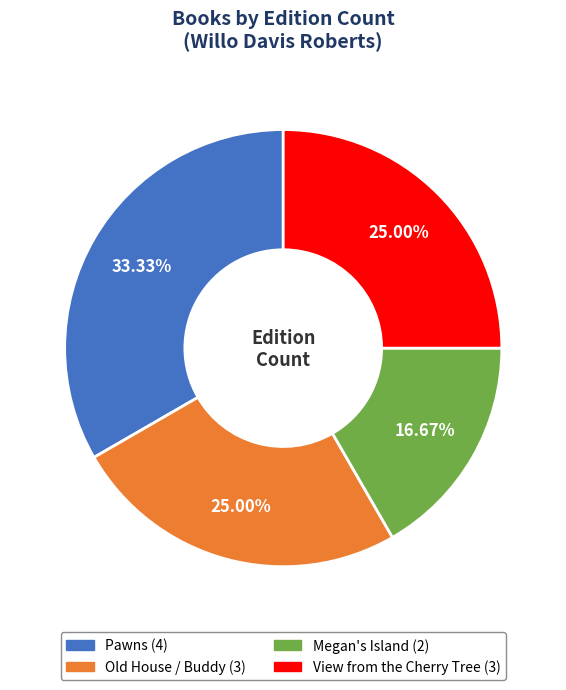

What percentage is the Megan's Island slice, to the nearest percent?

17%